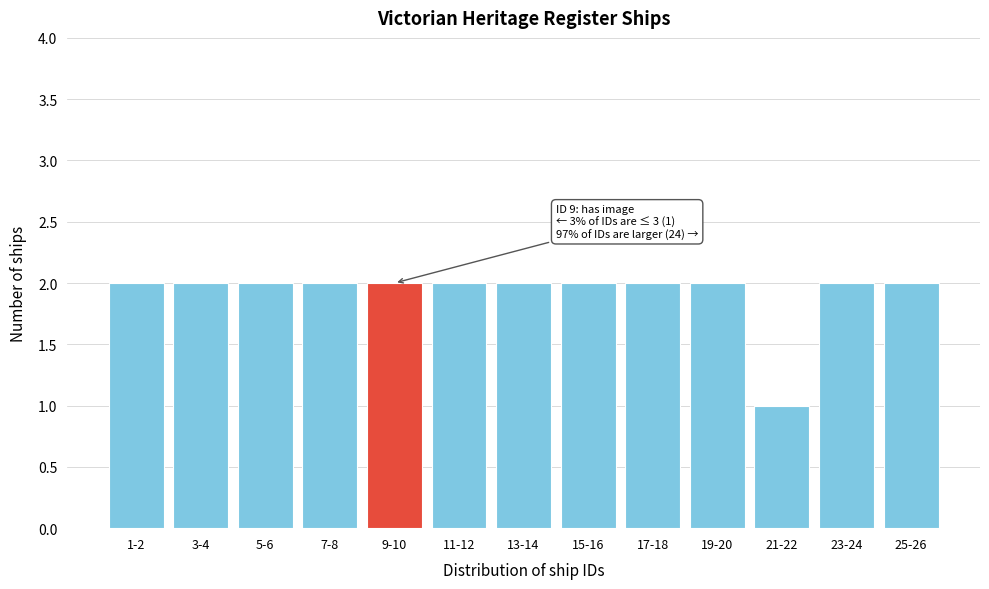

Reading right to left, what are all the values shown in this chart?

25-26=2	23-24=2	21-22=1	19-20=2	17-18=2	15-16=2	13-14=2	11-12=2	9-10=2	7-8=2	5-6=2	3-4=2	1-2=2